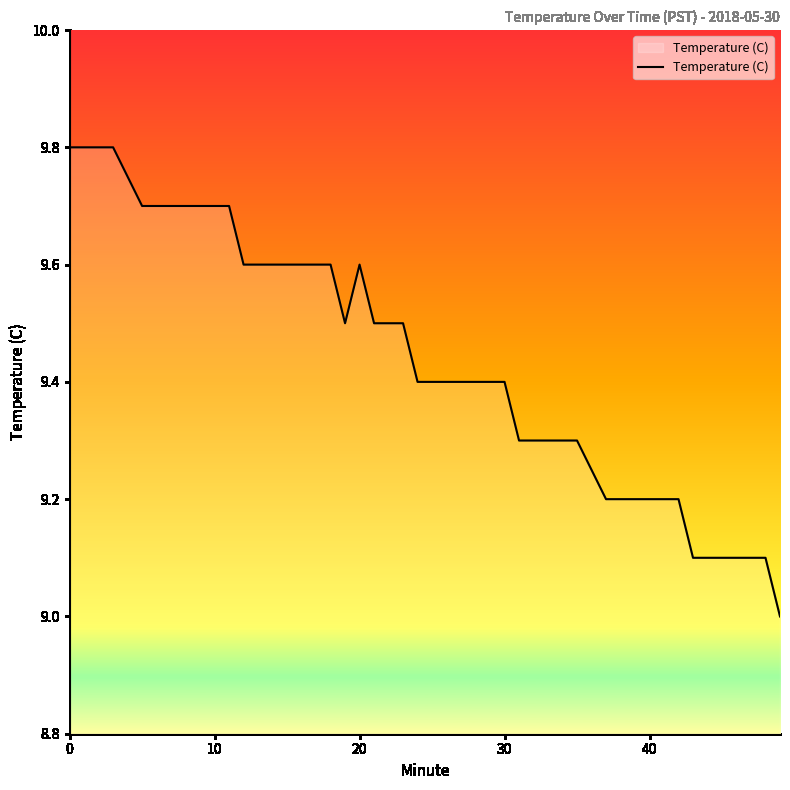

What is the minimum value shown in the chart?

9.0